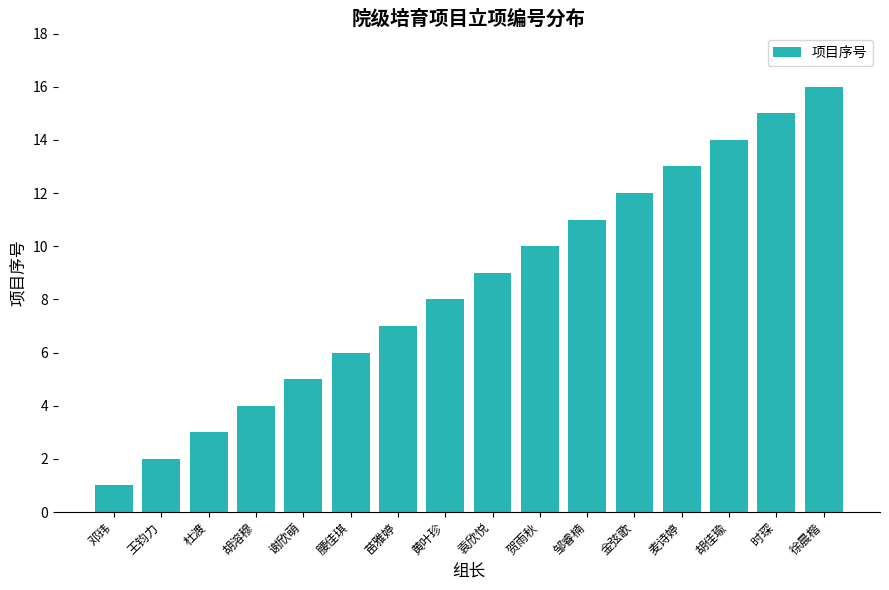

Rank the categories by value from highest to lowest.

徐晨楷, 时琛, 胡佳瑜, 麦诗婷, 金弦歌, 邹睿楠, 贺雨秋, 袁欣悦, 黄叶珍, 苗雅婷, 腰佳琪, 谢欣萌, 胡溶穆, 杜渡, 王钧力, 邓玮